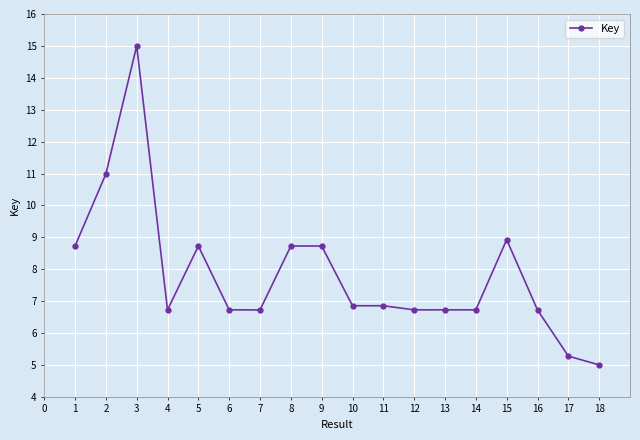

What is the average value?

7.8